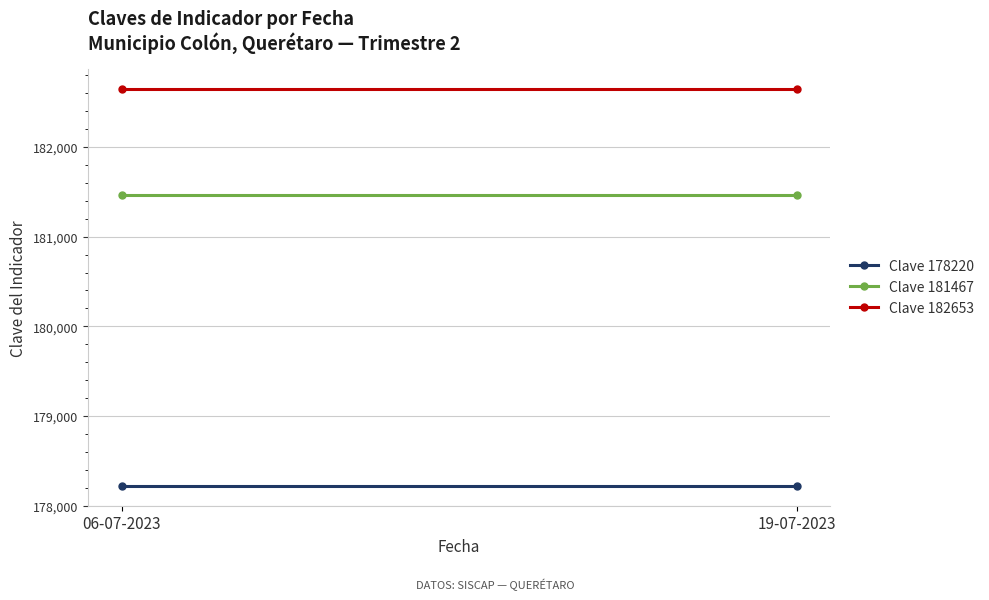

What is the greatest value displayed?

182653